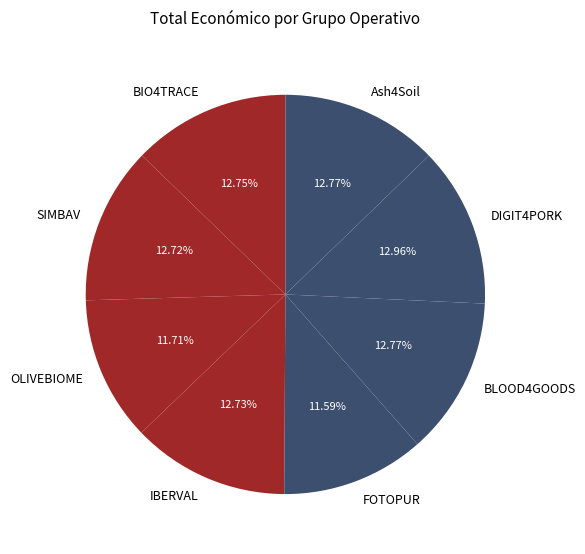

To the nearest percent, what portion does FOTOPUR represent?

12%